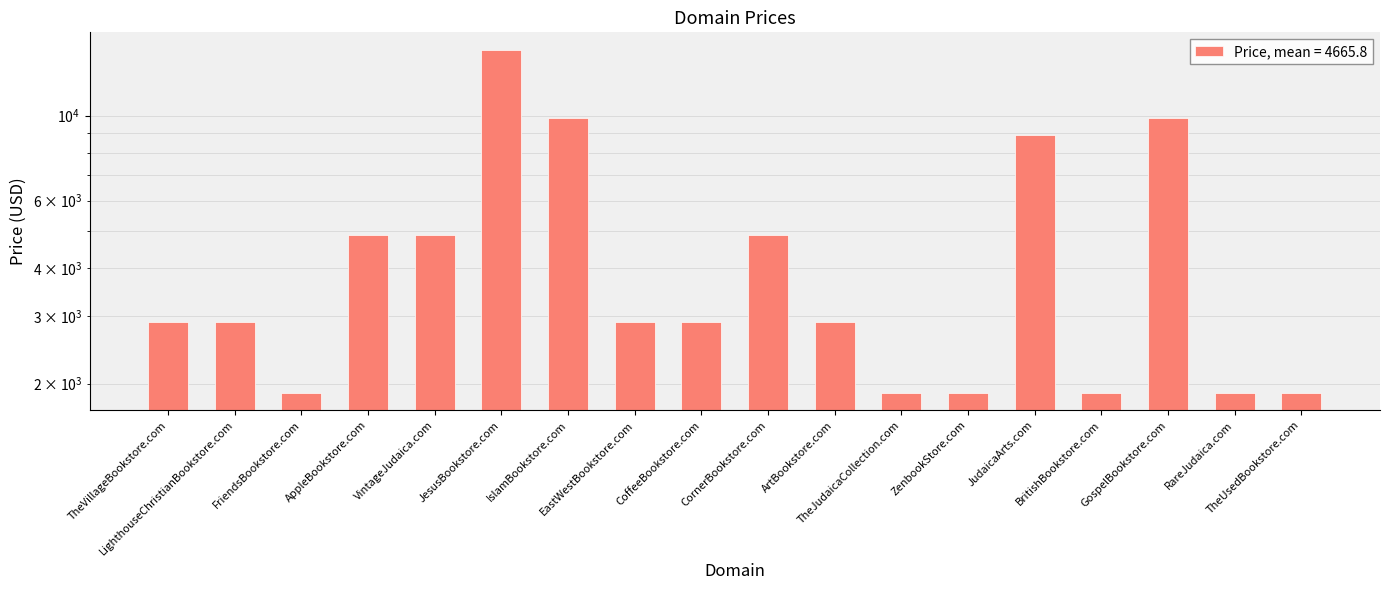

Read the value at BritishBookstore.com.

1888